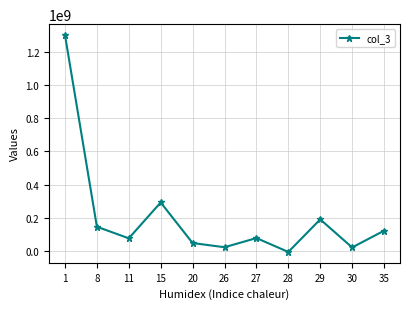

How many points are higher than both their immediate neighbors (excluding endpoints)?

3